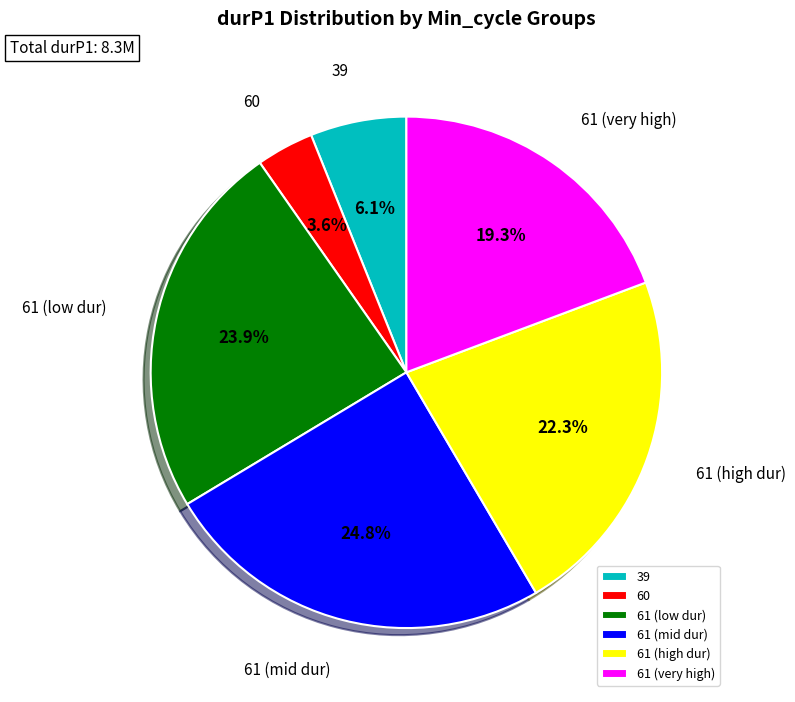

Which category has the biggest portion of the pie?

61 (mid dur)